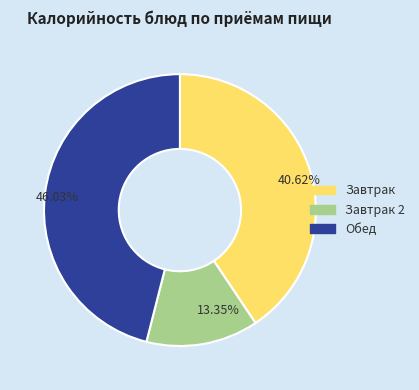

Rank the categories by value from highest to lowest.

46.03%, 40.62%, 13.35%